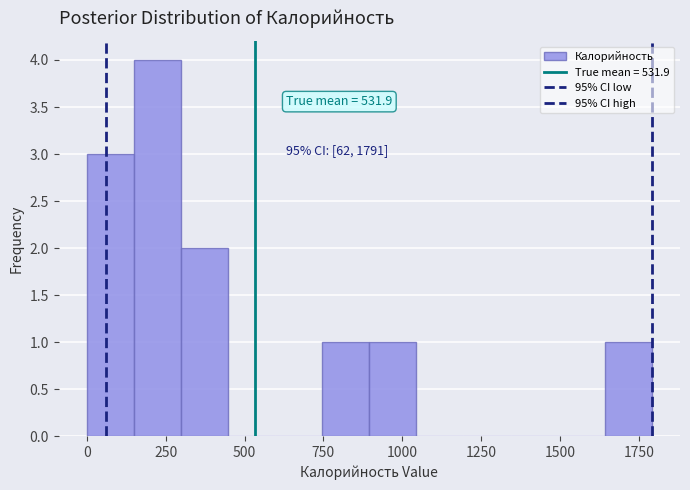

Around what value on the x-axis is the tallest bar? Give the approximate position of its centre, as read against the axis.

200